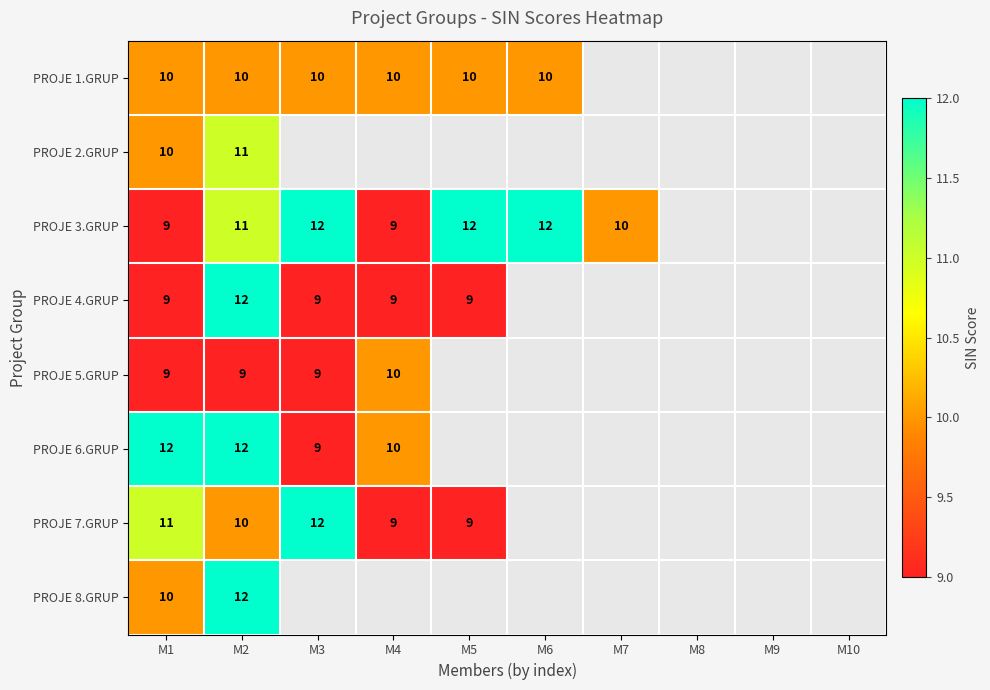

What is the sum of the PROJE 7.GRUP values at M1 and M4?

20